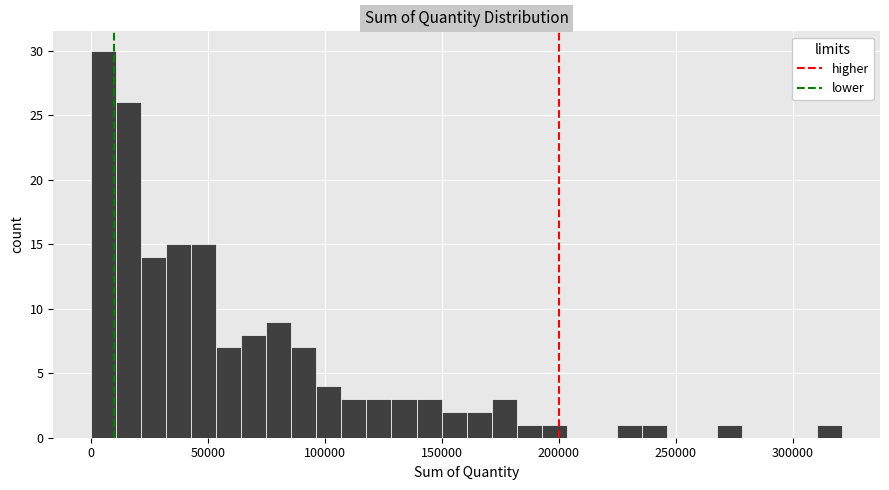

Around what value on the x-axis is the tallest bar? Give the approximate position of its centre, as read against the axis.

5000